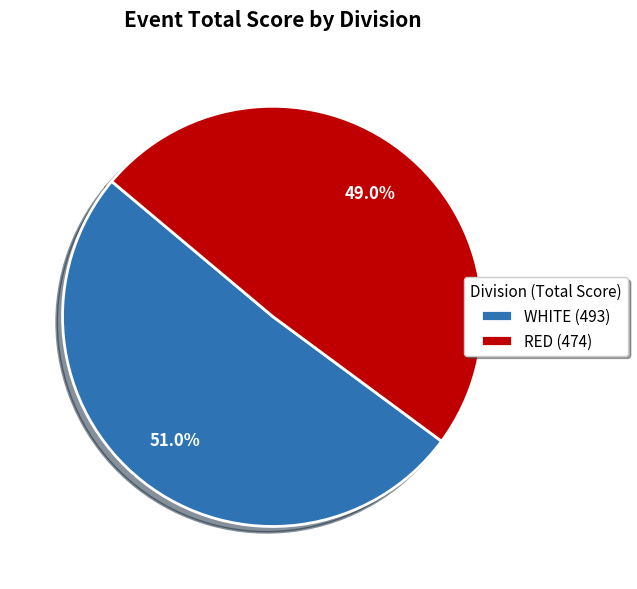

Does any single category account for the majority?

Yes